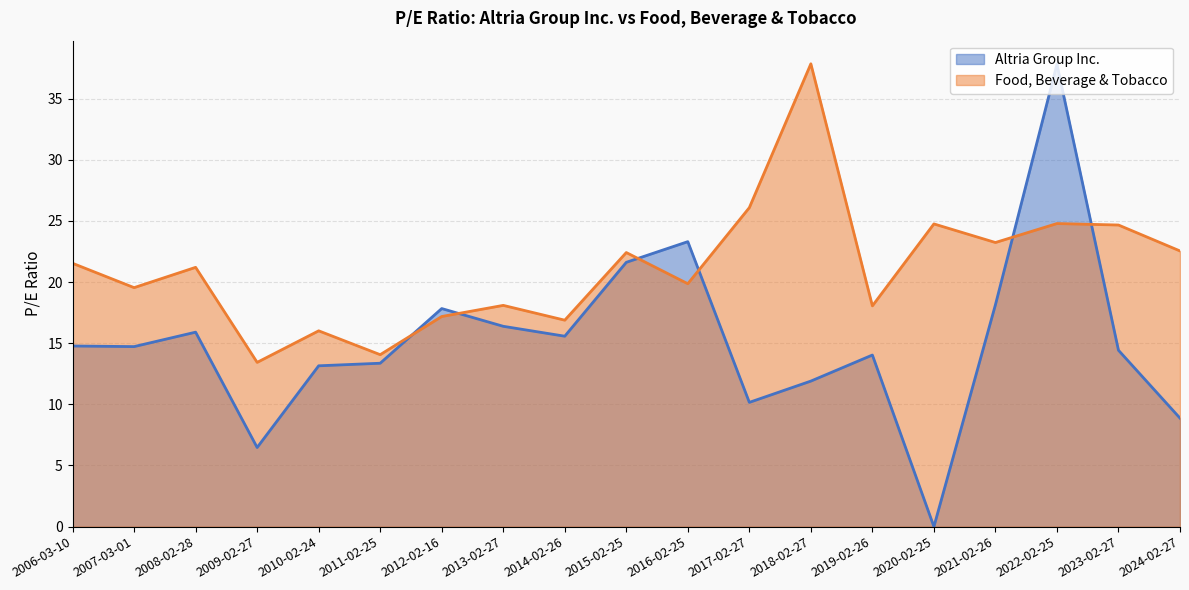

Between 2022-02-25 and 2017-02-27, which series saw the biggest shift?

Altria Group Inc.